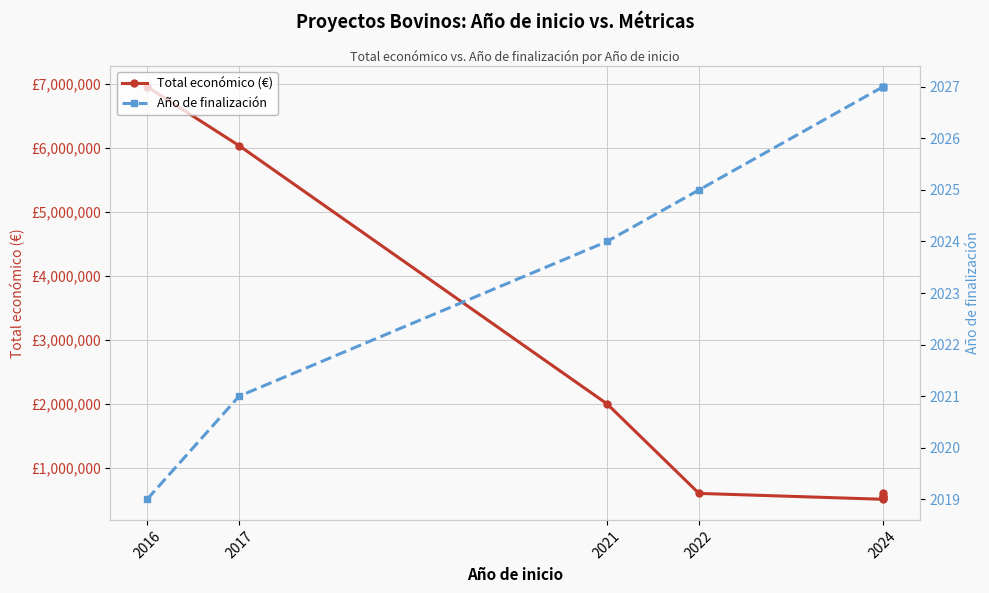

Which series has the largest total across all categories?

Total económico (€)